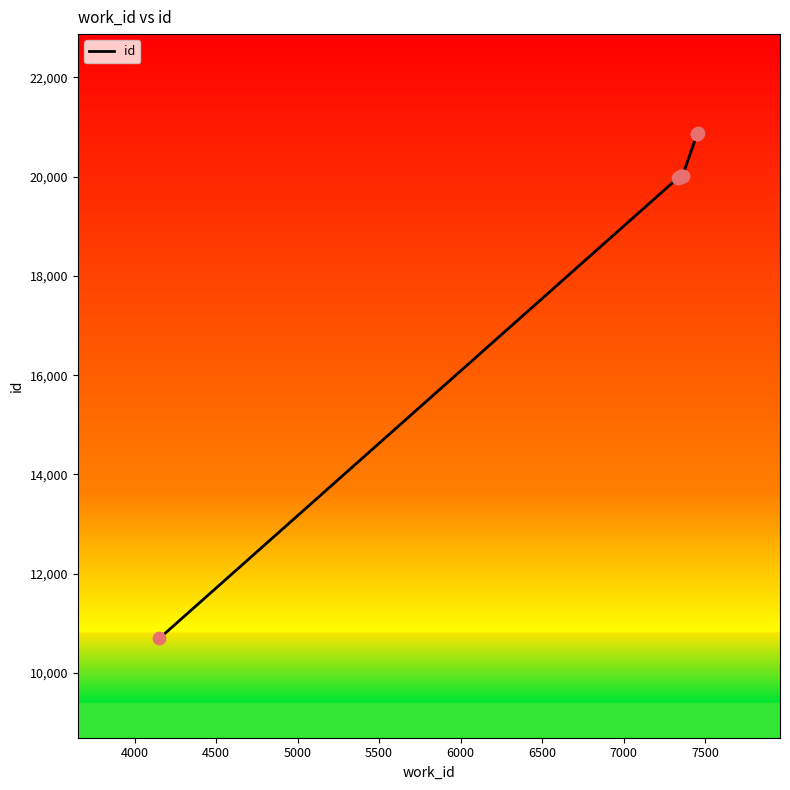

What is the maximum value shown in the chart?

20873